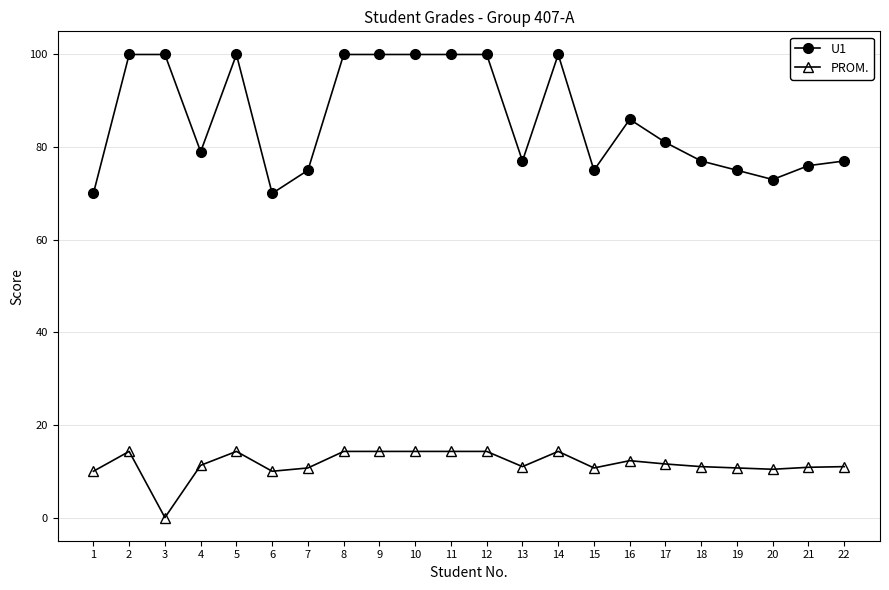

What is the total value across all series at 8?

114.3